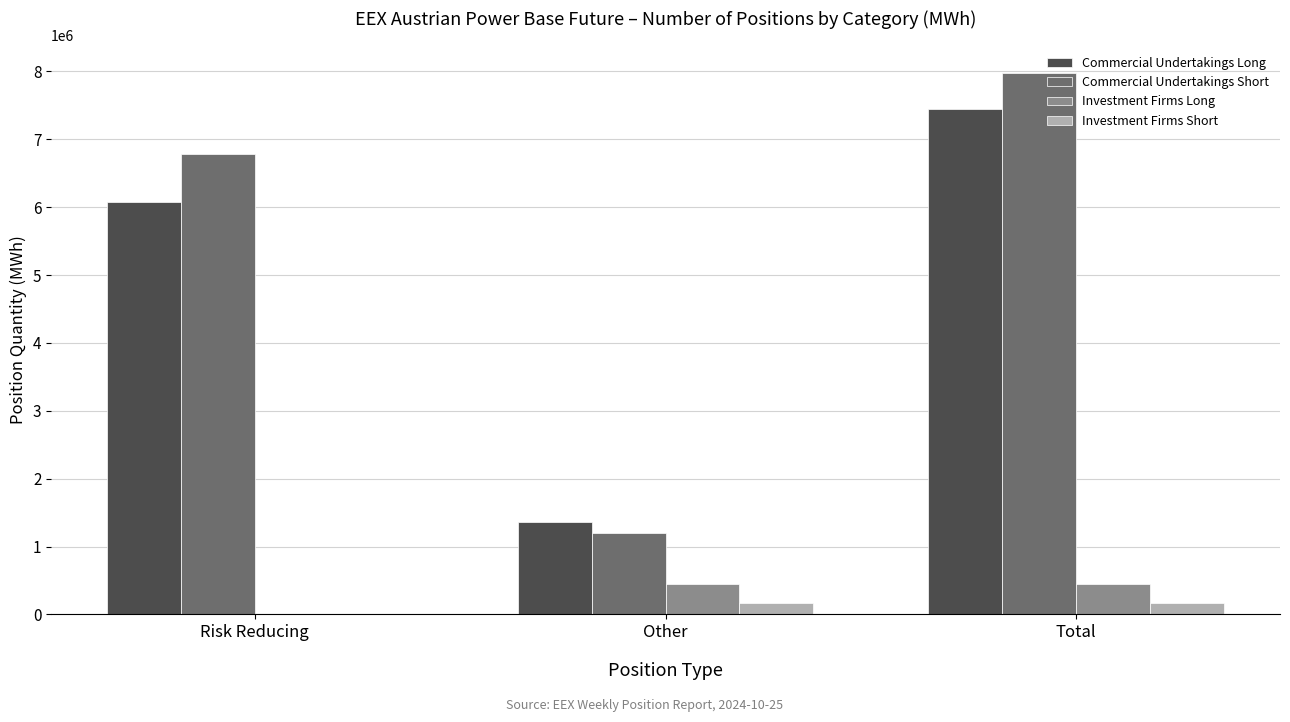

Is the value of Commercial Undertakings Long at Risk Reducing greater than the value of Investment Firms Short at Risk Reducing?

Yes